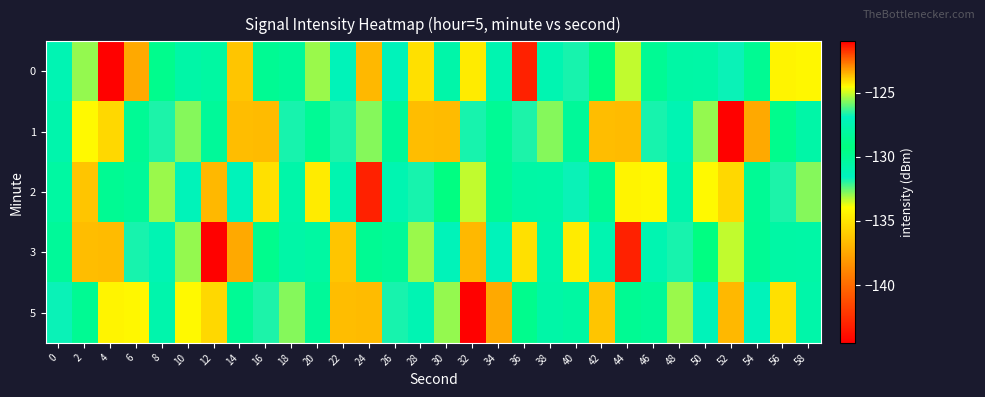

Reading right to left, what are all the values shown in this chart?

0: 58=-134.2	56=-134.3	54=-130.0	52=-131.7	50=-130.6	48=-127.8	46=-128.5	44=-125.1	42=-129.3	40=-126.7	38=-127.4	36=-121.5	34=-131.0	32=-134.7	30=-127.7	28=-135.1	26=-131.4	24=-136.8	22=-127.1	20=-133.0	18=-128.3	16=-130.0	14=-136.2	12=-128.0	10=-130.7	8=-129.8	6=-123.4	4=-144.5	2=-125.5	0=-127.3
1: 58=-130.7	56=-129.8	54=-123.4	52=-144.5	50=-125.5	48=-127.3	46=-126.7	44=-136.7	42=-123.7	40=-130.2	38=-125.6	36=-126.6	34=-128.4	32=-126.7	30=-136.7	28=-123.7	26=-130.2	24=-125.6	22=-126.6	20=-128.4	18=-126.7	16=-136.7	14=-123.7	12=-130.2	10=-125.6	8=-126.6	6=-128.4	4=-124.0	2=-124.5	0=-130.9
2: 58=-125.6	56=-126.6	54=-128.4	52=-124.0	50=-124.5	48=-130.9	46=-134.2	44=-134.3	42=-130.0	40=-131.7	38=-130.6	36=-127.8	34=-128.5	32=-125.1	30=-129.3	28=-126.7	26=-127.4	24=-121.5	22=-131.0	20=-134.7	18=-127.7	16=-135.1	14=-131.4	12=-136.8	10=-127.1	8=-133.0	6=-128.3	4=-130.0	2=-136.2	0=-128.0
3: 58=-130.6	56=-127.8	54=-128.5	52=-125.1	50=-129.3	48=-126.7	46=-127.4	44=-121.5	42=-131.0	40=-134.7	38=-127.7	36=-135.1	34=-131.4	32=-136.8	30=-127.1	28=-133.0	26=-128.3	24=-130.0	22=-136.2	20=-128.0	18=-130.7	16=-129.8	14=-123.4	12=-144.5	10=-125.5	8=-127.3	6=-126.7	4=-136.7	2=-123.7	0=-130.2
5: 58=-127.7	56=-135.1	54=-131.4	52=-136.8	50=-127.1	48=-133.0	46=-128.3	44=-130.0	42=-136.2	40=-128.0	38=-130.7	36=-129.8	34=-123.4	32=-144.5	30=-125.5	28=-127.3	26=-126.7	24=-136.7	22=-123.7	20=-130.2	18=-125.6	16=-126.6	14=-128.4	12=-124.0	10=-124.5	8=-130.9	6=-134.2	4=-134.3	2=-130.0	0=-131.7